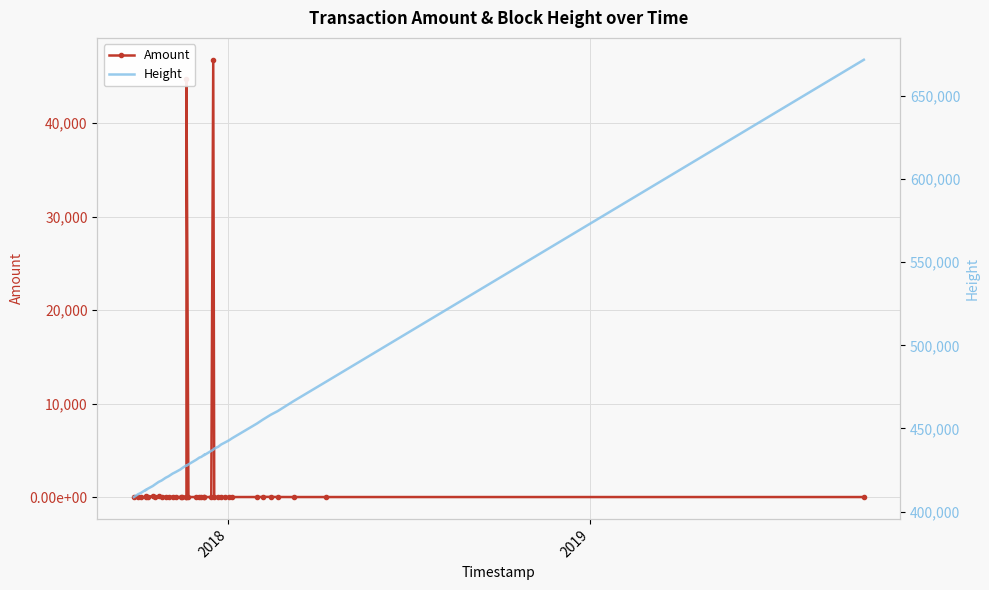

Reading right to left, what are all the values shown in this chart?

Amount: 0.0	0.0	0.0	3.6	20.3	14.0	1.1	0.0	20.0	0.1	27.9	0.1	34.7	46800.0	0.3	0.2	0.0	37.5	0.0	0.4	0.4	44775.0	0.0	44.1	0.6	6.9	0.4	54.5	0.8	53.8	0.1	62.8	0.2	121.1	0.2	91.6	0.0	0.3	21.4	0.5
Height: 671802.0	478157.0	466417.0	460409.0	458219.0	455272.0	452901.0	444070.0	442873.0	441583.0	440336.0	438956.0	437837.0	437158.0	436477.0	433955.0	434181.0	432871.0	432442.0	431200.0	428372.0	427482.0	427487.0	427820.0	426249.0	425339.0	423700.0	422801.0	421220.0	420292.0	418685.0	417817.0	416175.0	415327.0	413719.0	412826.0	413038.0	411185.0	410315.0	408707.0